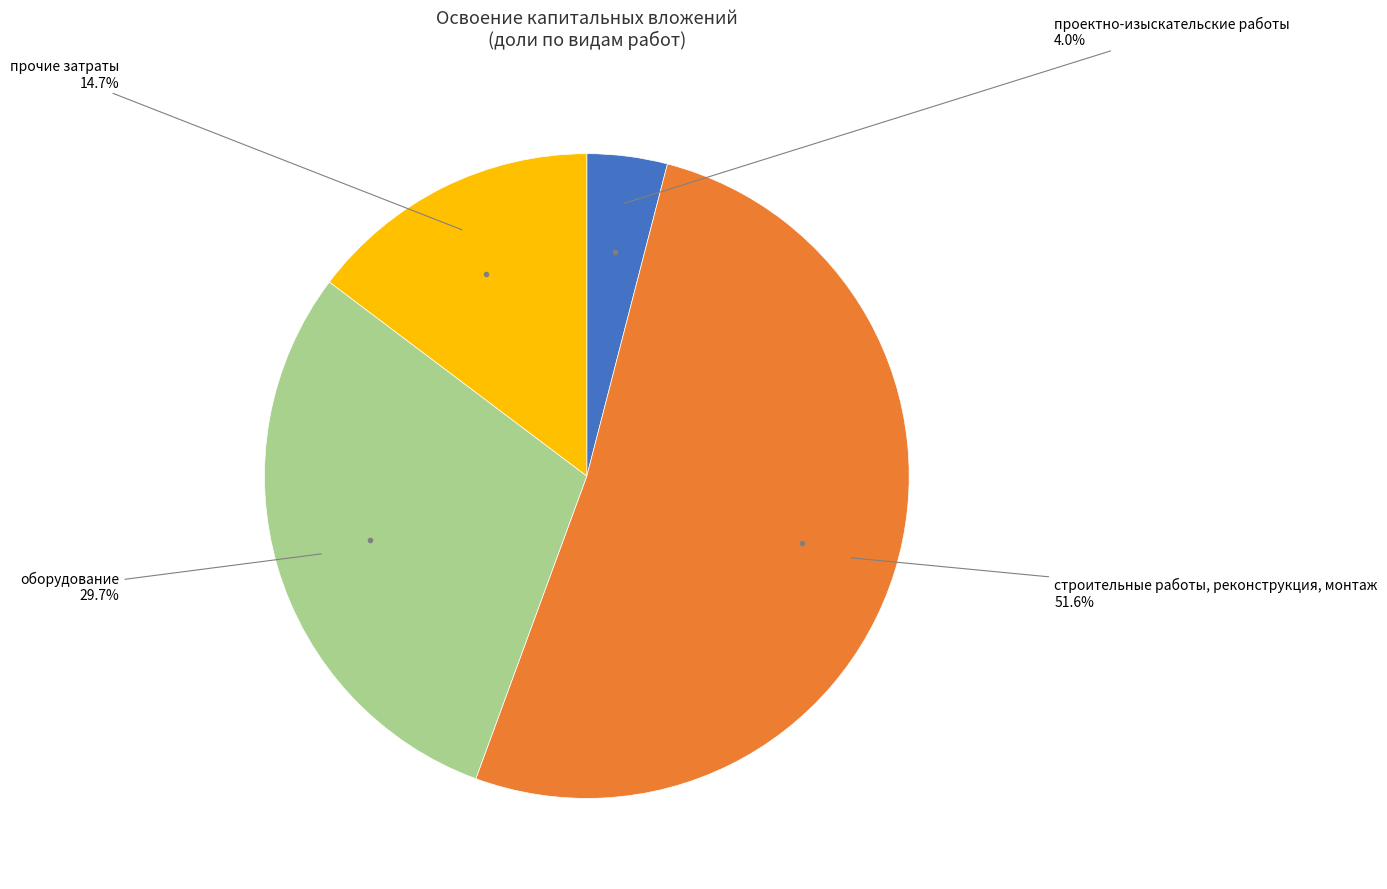

Which has a higher value, оборудование or строительные работы, реконструкция, монтаж?

строительные работы, реконструкция, монтаж